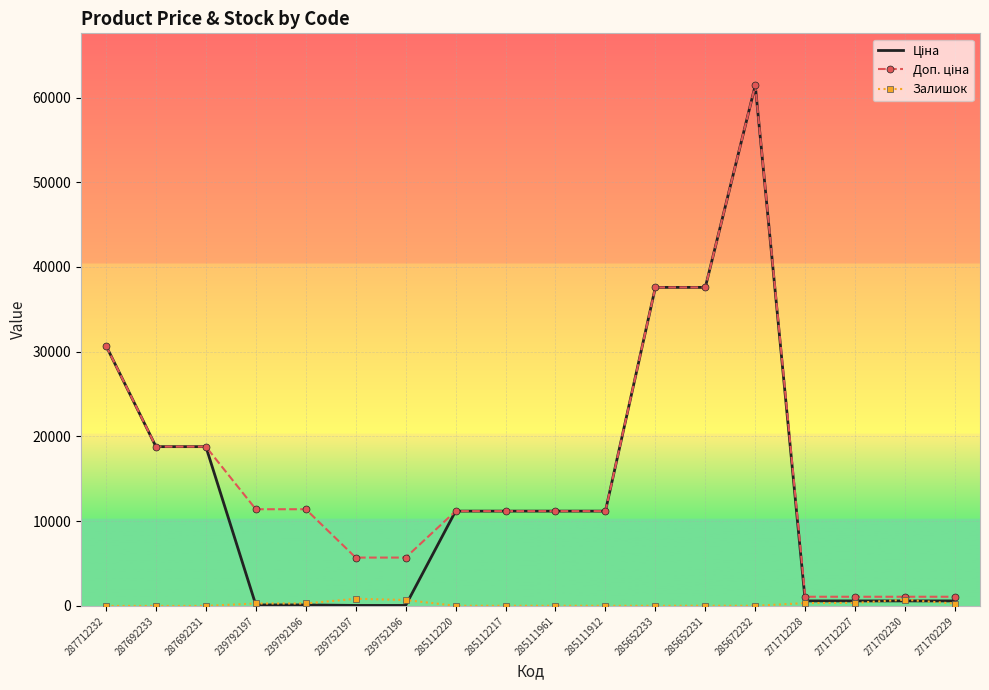

True or false: Залишок has a value of 15.0 at 285672232.

True